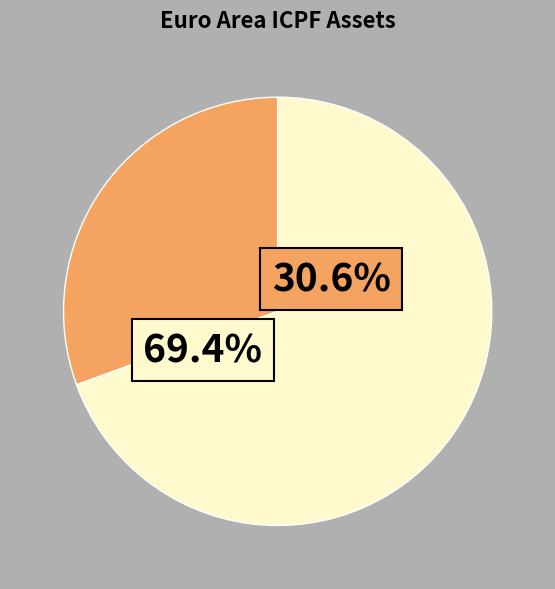

To the nearest percent, what is the difference between the largest and smallest slice percentages?

39%